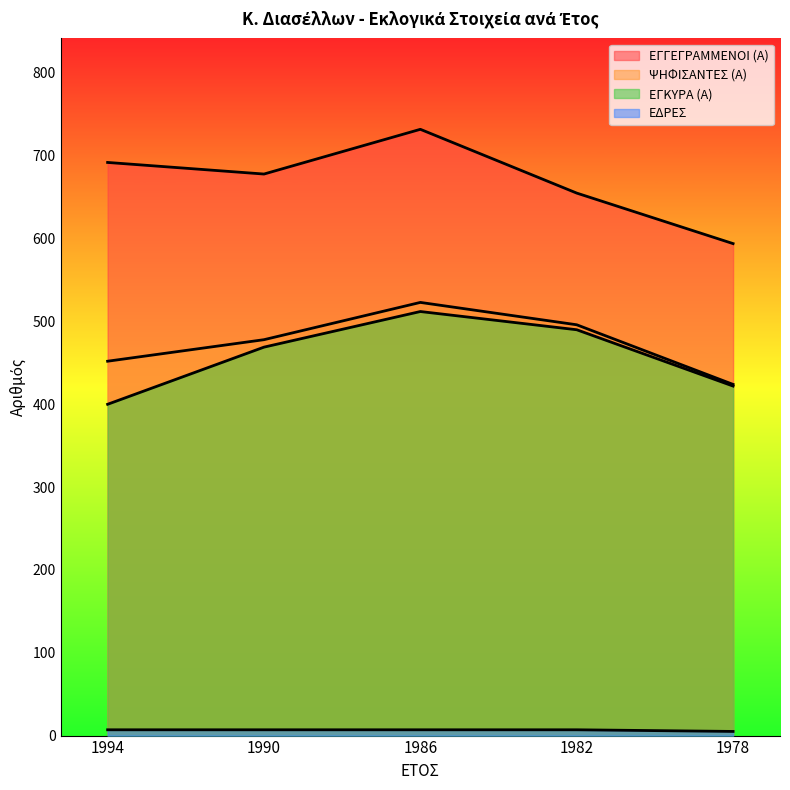

Rank the series at 1990 from lowest to highest value.

ΕΔΡΕΣ, ΕΓΚΥΡΑ (Α), ΨΗΦΙΣΑΝΤΕΣ (Α), ΕΓΓΕΓΡΑΜΜΕΝΟΙ (Α)